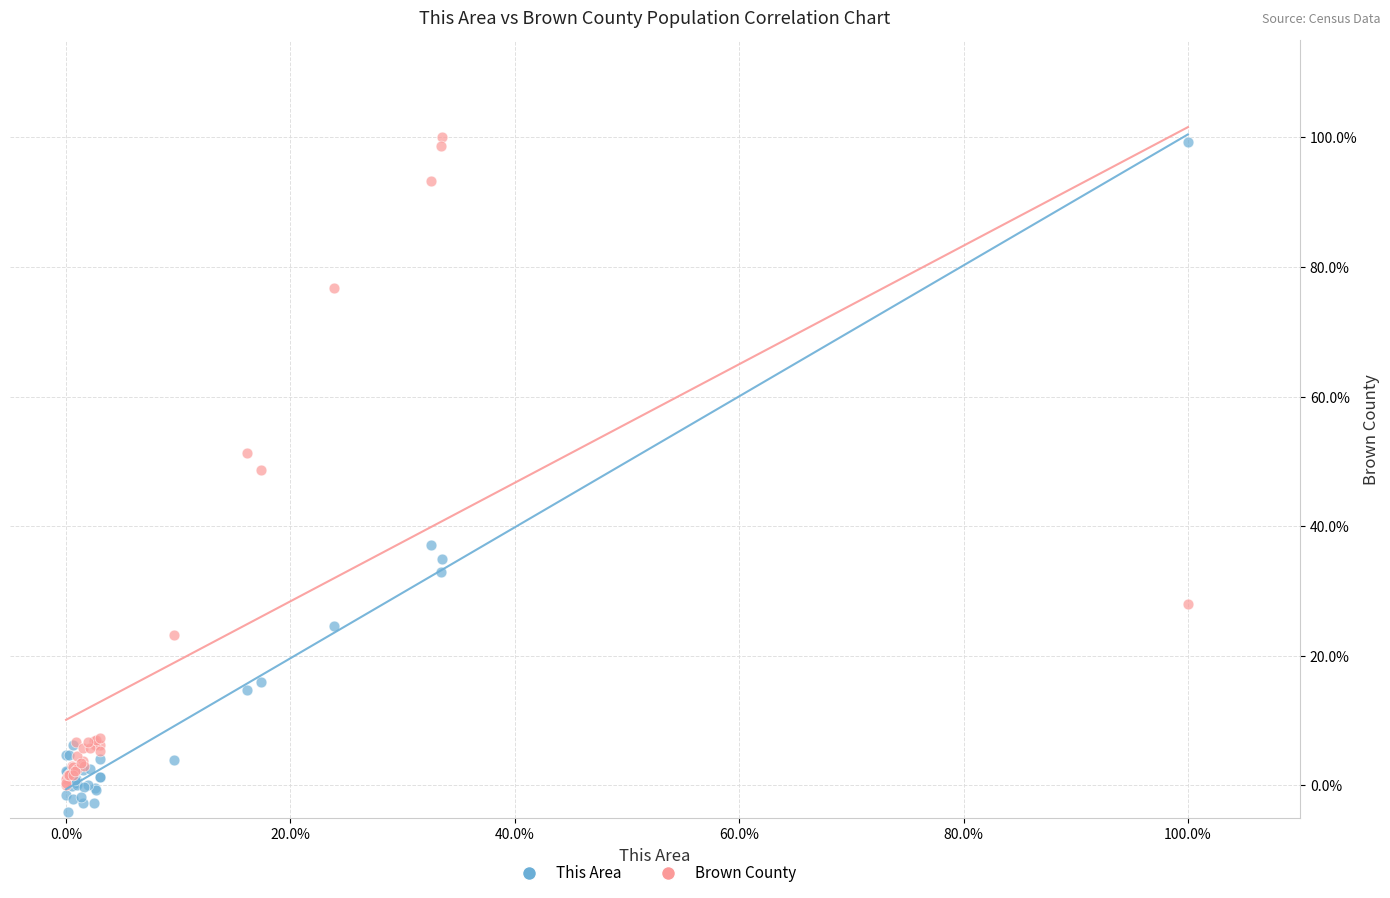

What are all the series names shown in the legend?

This Area, Brown County